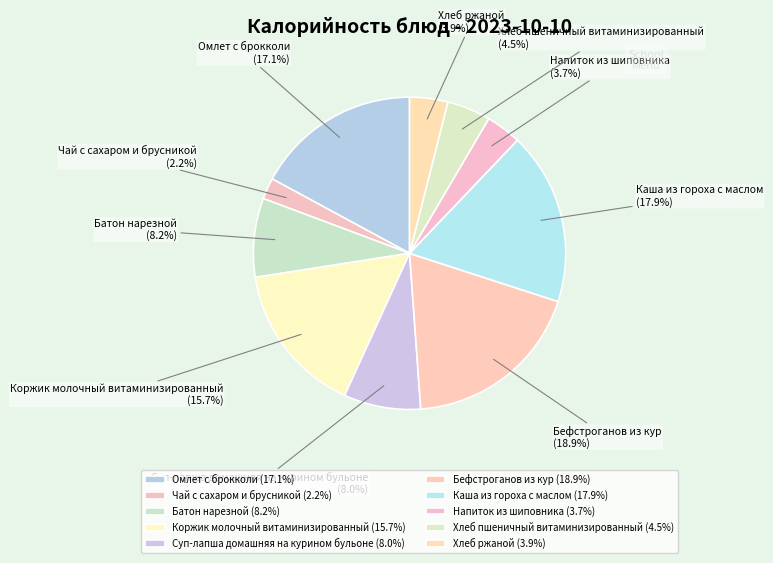

To the nearest percent, what is the combined percentage of Бефстроганов из кур and Суп-лапша домашняя на курином бульоне?

27%